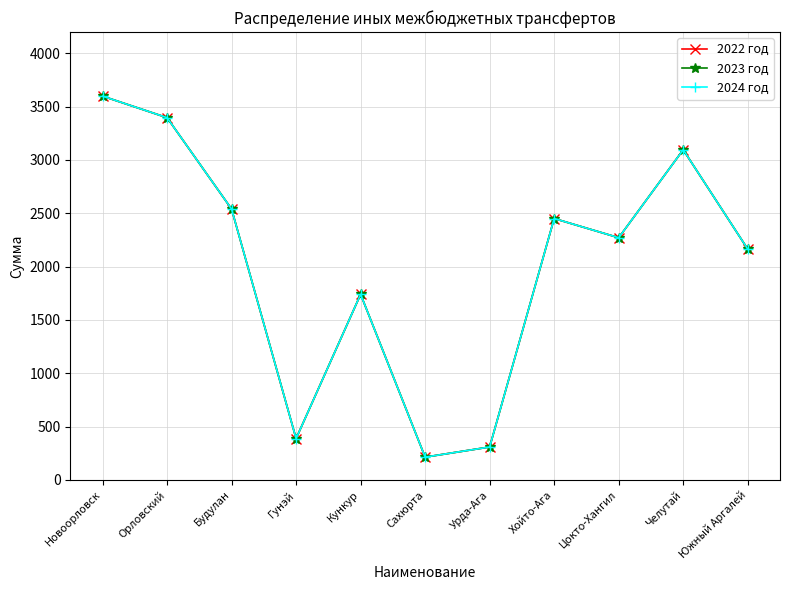

Is this an area chart (filled region under the line)?

No